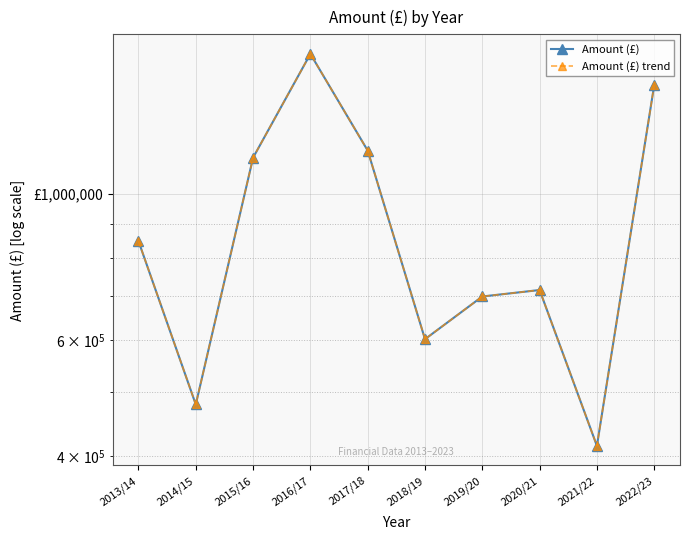

What is the value of the Amount (£) point at the 9th from the left?

414733.2